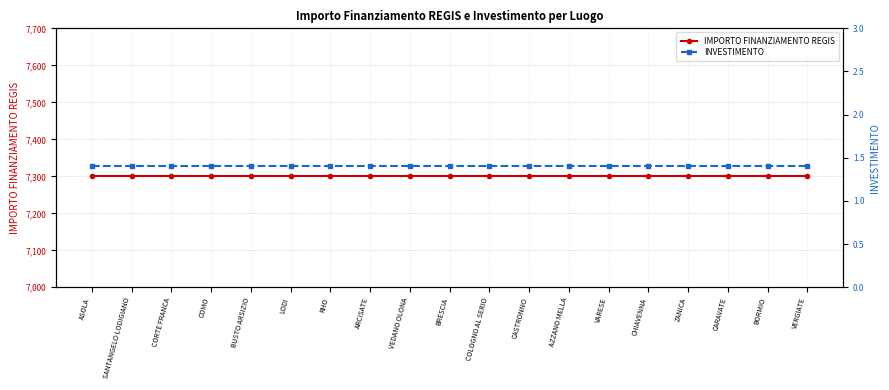

Rank the series by their average value, from lowest to highest.

INVESTIMENTO, IMPORTO FINANZIAMENTO REGIS